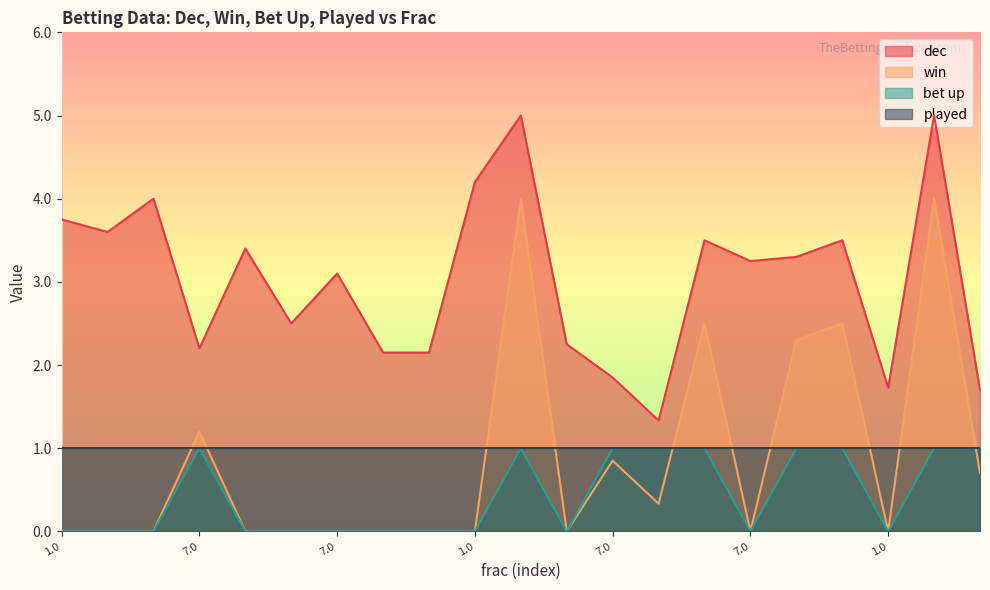

What is the difference between the second highest and minimum values in the win series?

4.0